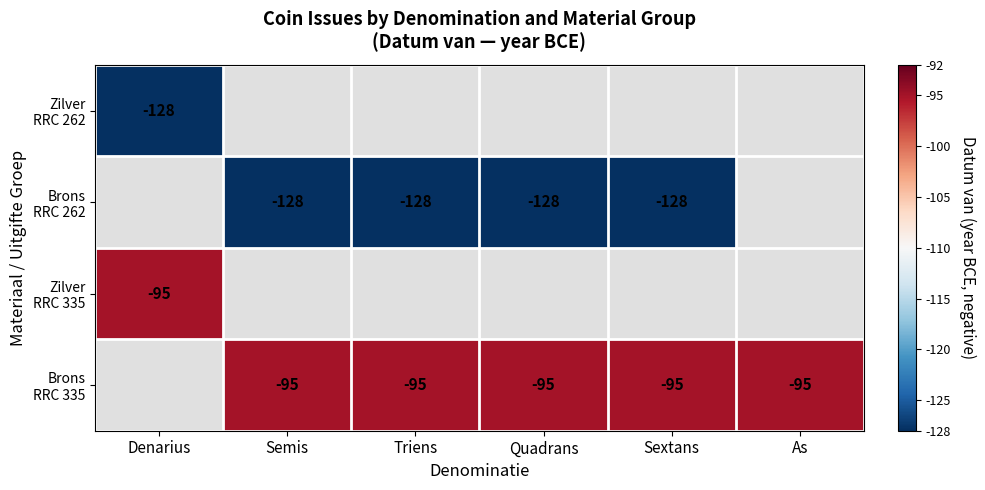

Which series has the largest range (max minus min)?

Zilver RRC 262